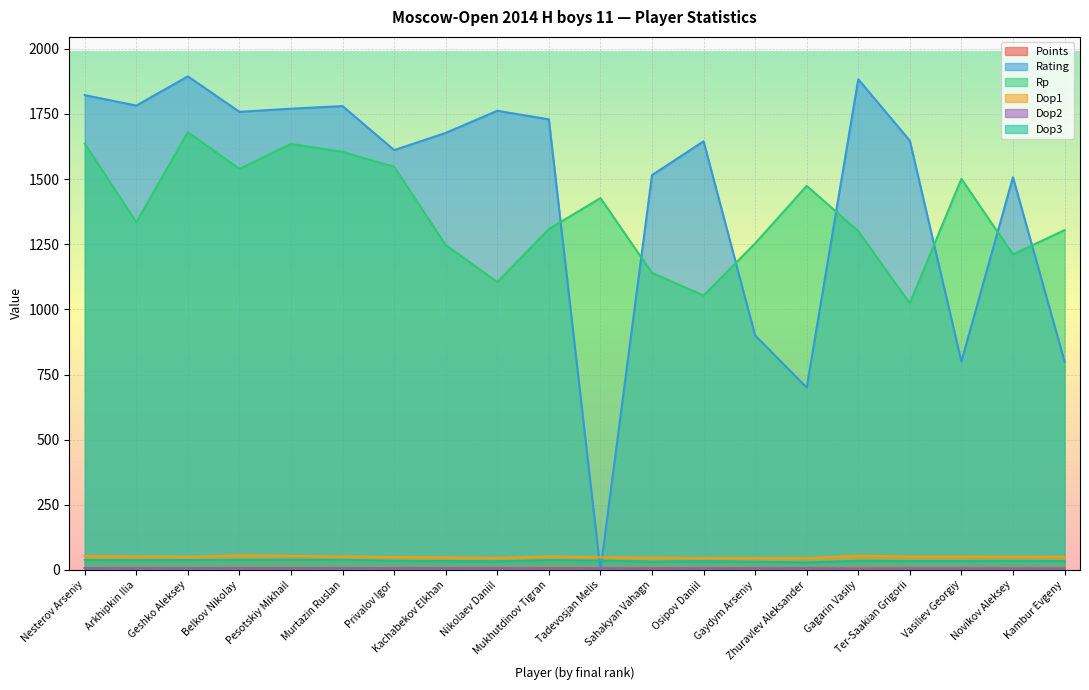

Reading left to right, extract all data points from this chart.

Points: 7.5	7.5	7.5	7.0	7.0	7.0	7.0	7.0	7.0	6.5	6.5	6.5	6.5	6.5	6.5	6.0	6.0	6.0	6.0	6.0
Rating: 1822.0	1782.0	1894.0	1758.0	1770.0	1780.0	1611.0	1677.0	1762.0	1729.0	0.0	1515.0	1645.0	900.0	700.0	1883.0	1647.0	800.0	1507.0	800.0
Rp: 1636.0	1334.0	1680.0	1539.0	1635.0	1604.0	1547.0	1247.0	1105.0	1308.0	1427.0	1140.0	1053.0	1253.0	1474.0	1300.0	1023.0	1501.0	1211.0	1304.0
Dop1: 53.5	51.5	50.0	56.0	54.0	51.5	49.5	48.5	46.5	51.0	48.5	47.5	46.0	46.0	45.5	55.0	51.5	51.5	51.0	50.5
Dop2: 7.0	6.0	7.0	6.0	6.0	7.0	6.0	6.0	6.0	5.0	6.0	5.0	6.0	6.0	6.0	4.0	5.0	5.0	5.0	5.0
Dop3: 38.0	37.5	38.0	39.0	39.5	39.0	35.5	34.0	33.5	38.0	36.5	32.0	34.0	31.5	29.0	35.0	34.5	34.5	35.0	34.0